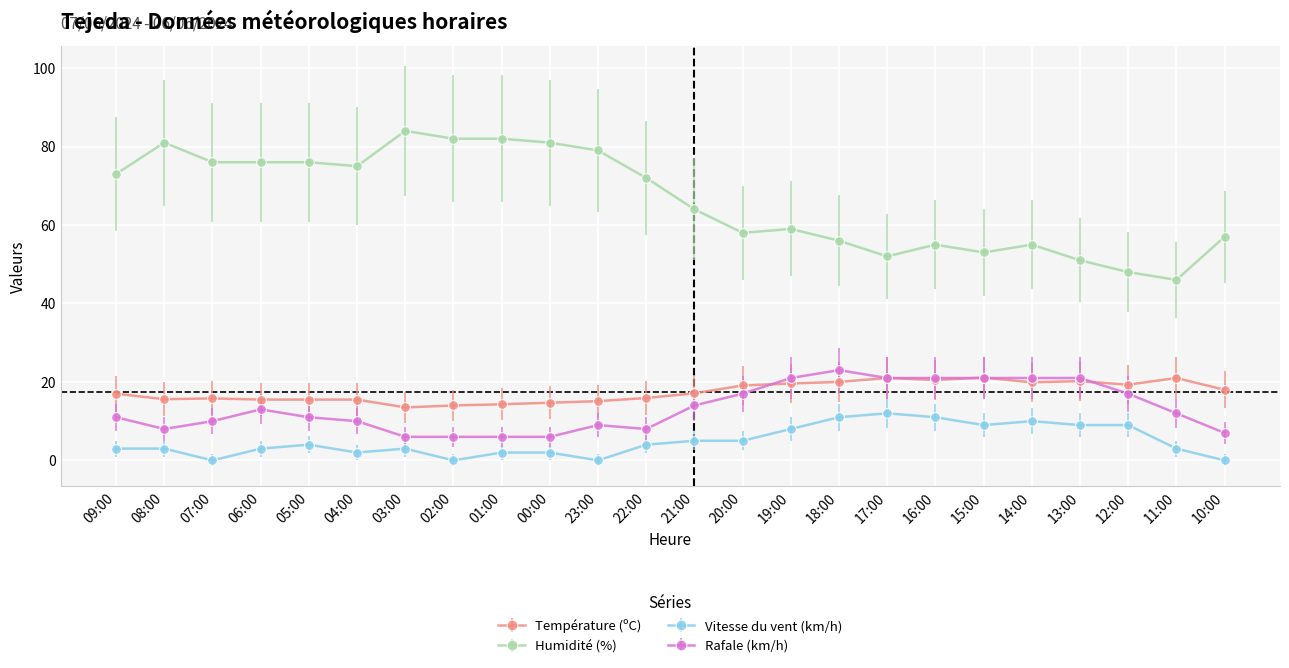

Which series has the largest total across all categories?

Humidité (%)